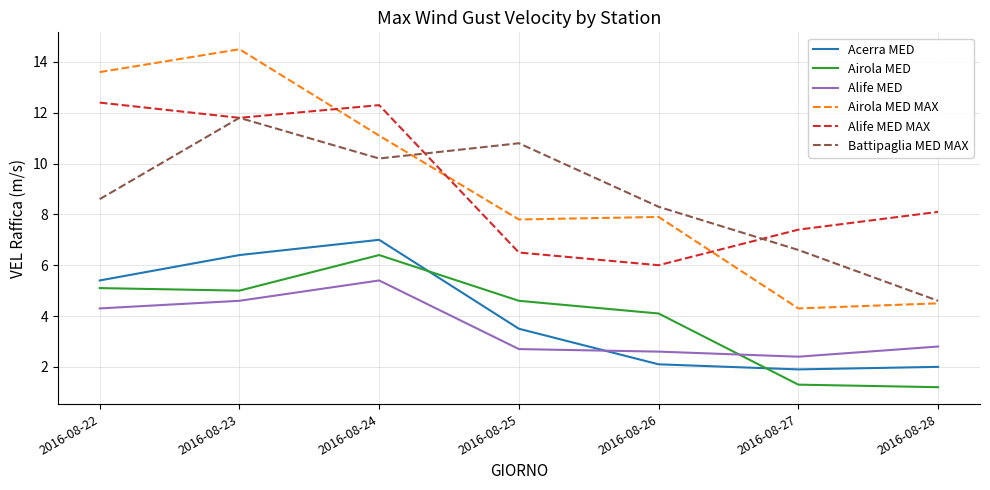

At which category is the sum across all series the highest?

2016-08-23